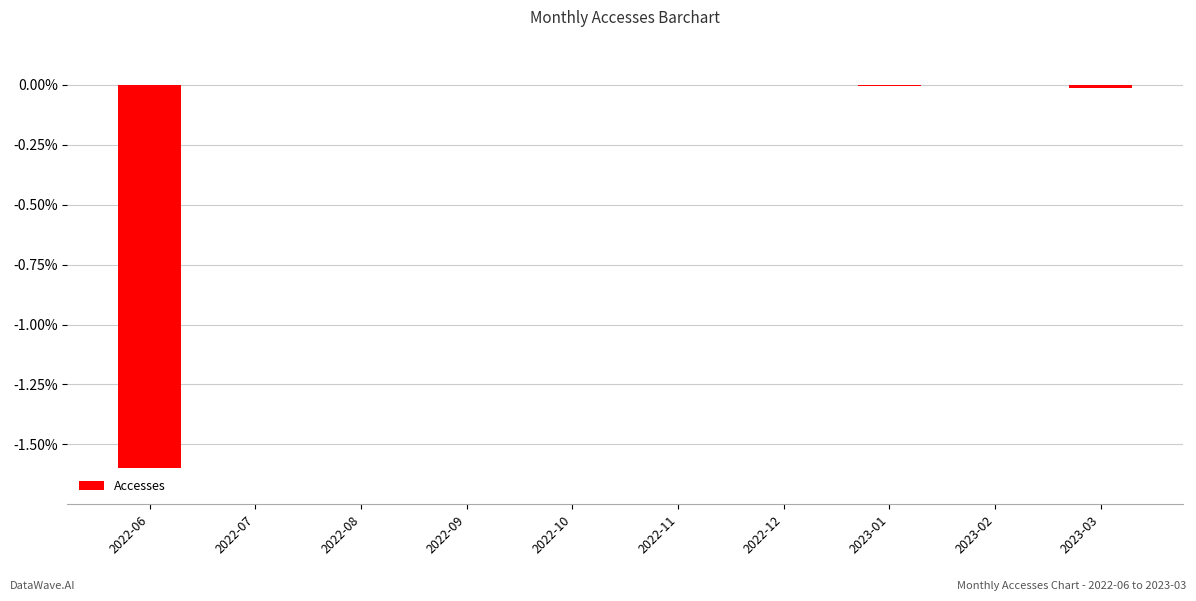

Count the number of categories in the chart.

10